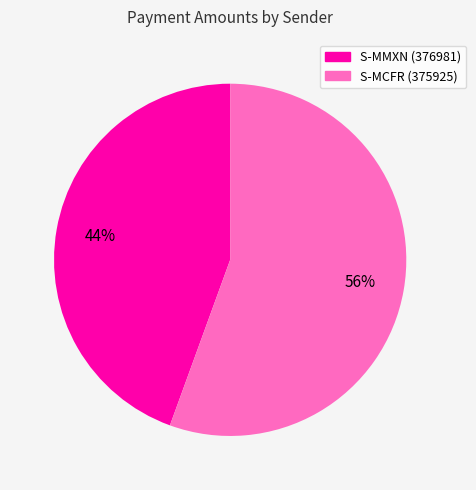

Does any single category account for the majority?

Yes